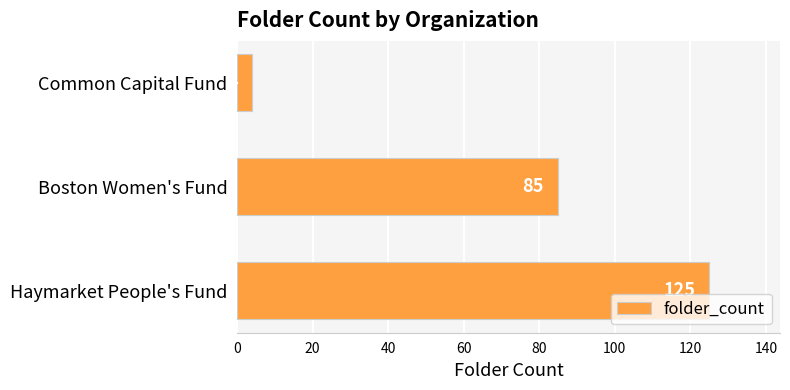

Reading bottom to top, list all the values displayed in this chart.

125	85	4